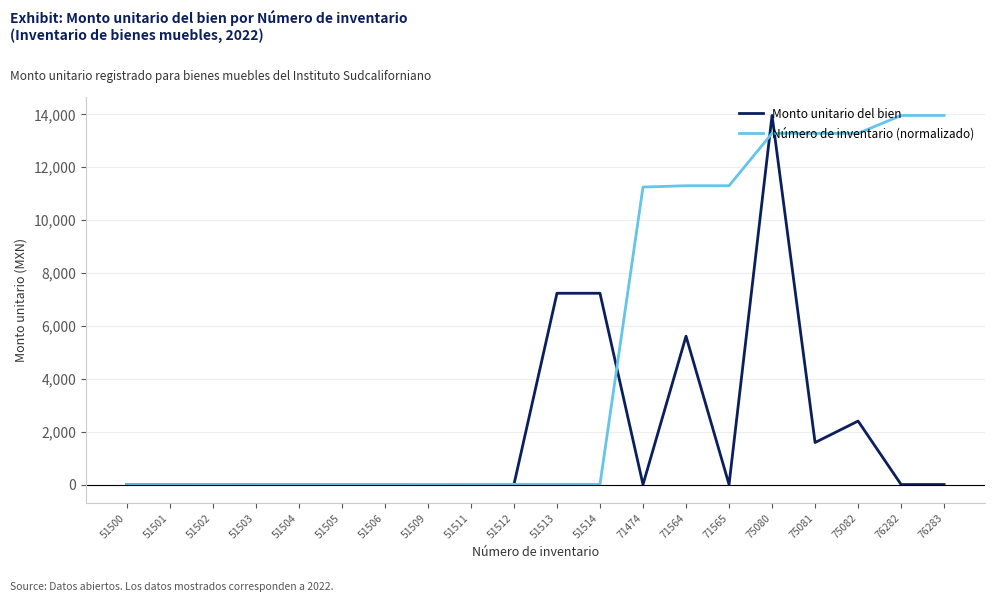

True or false: Número de inventario (normalizado) has a value of 11300.1 at 71564.

True